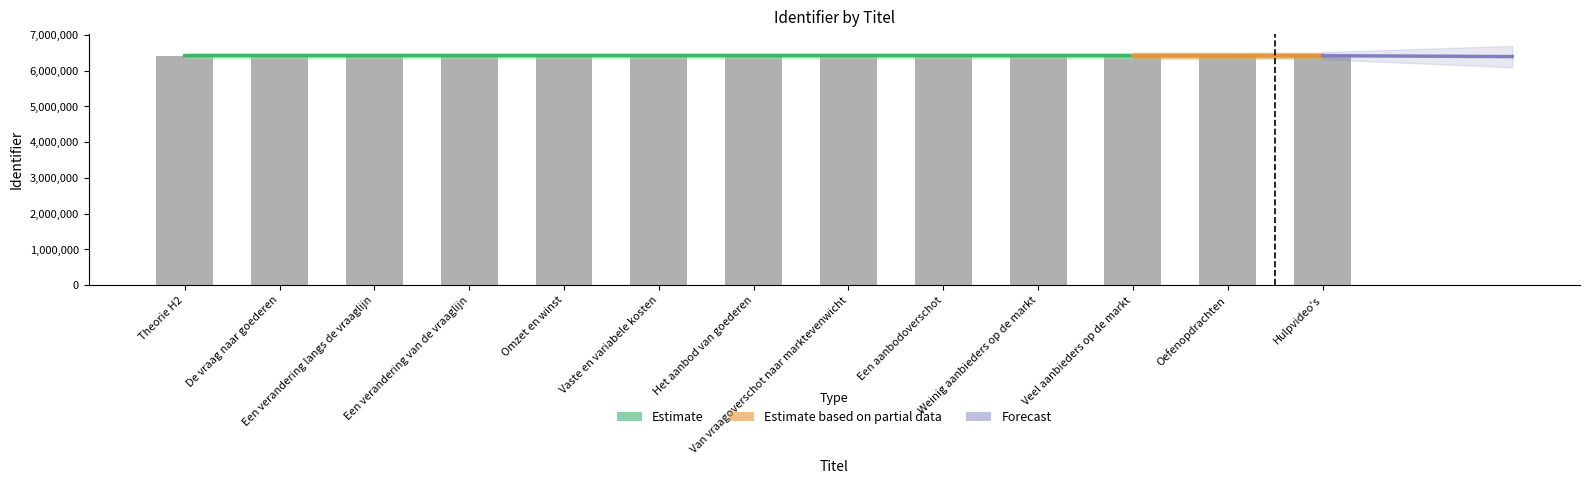

Rank the categories by value from lowest to highest.

De vraag naar goederen, Een verandering langs de vraaglijn, Een verandering van de vraaglijn, Theorie H2, Oefenopdrachten, Hulpvideo's, Omzet en winst, Vaste en variabele kosten, Het aanbod van goederen, Van vraagoverschot naar marktevenwicht, Een aanbodoverschot, Weinig aanbieders op de markt, Veel aanbieders op de markt